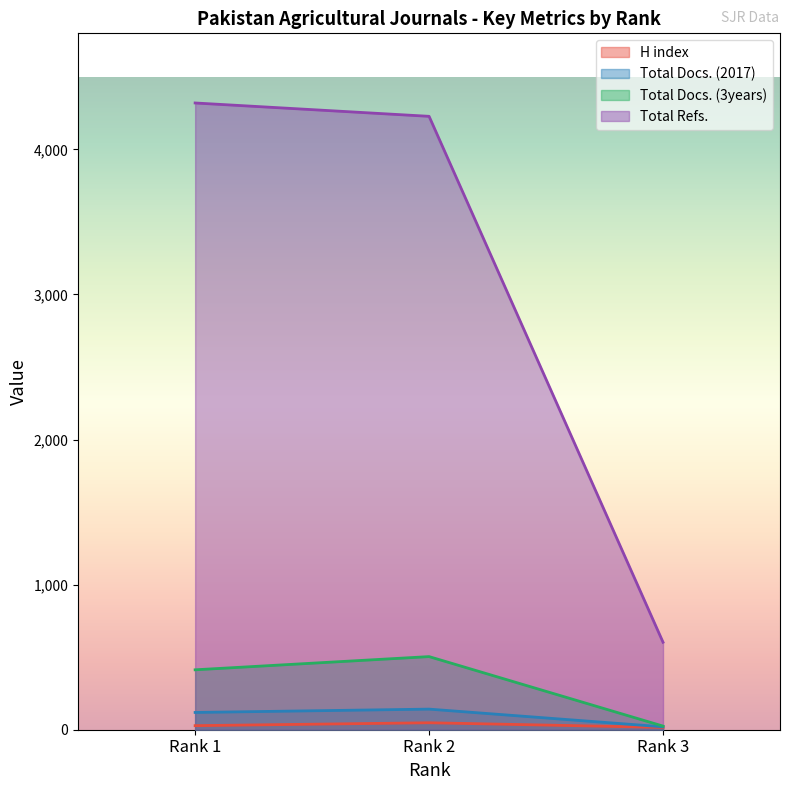

Rank the series at Rank 2 from lowest to highest value.

H index, Total Docs. (2017), Total Docs. (3years), Total Refs.